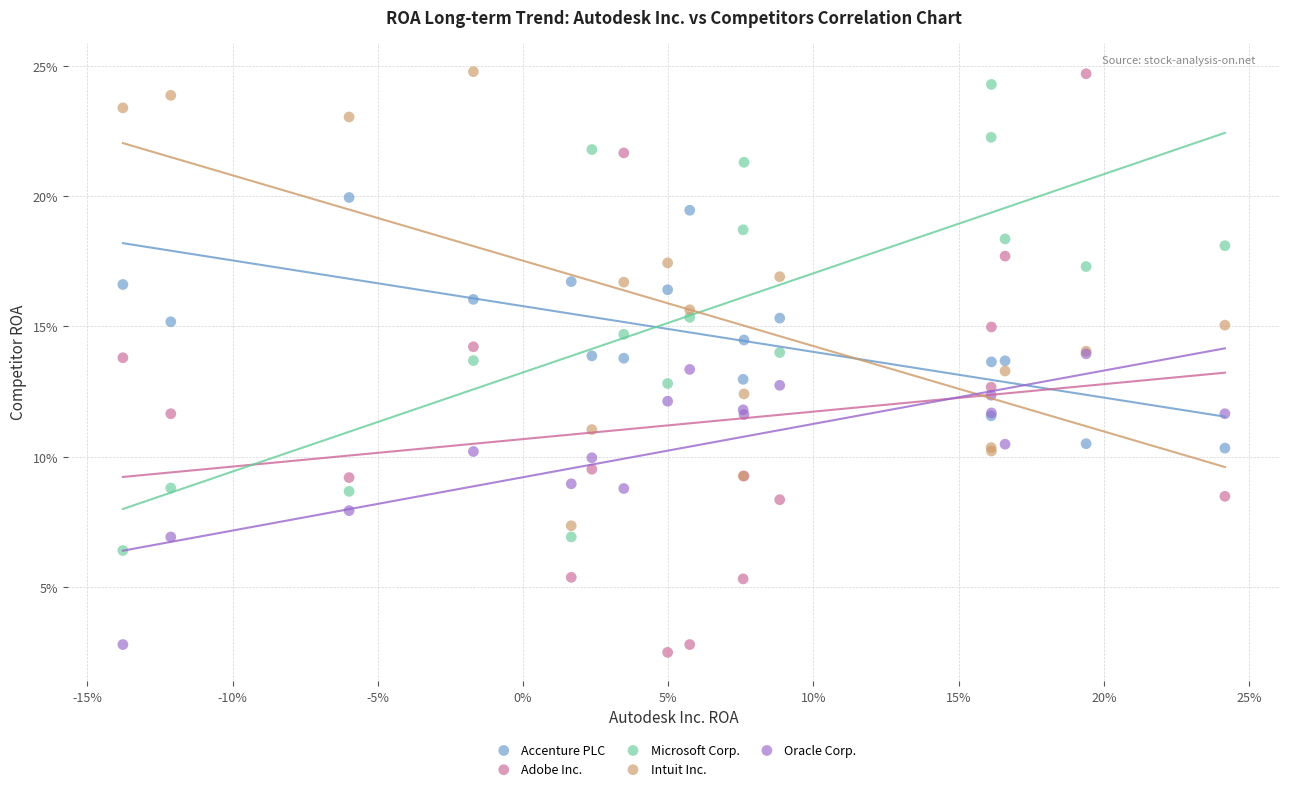

Which series contains the lowest Y value?

Adobe Inc.